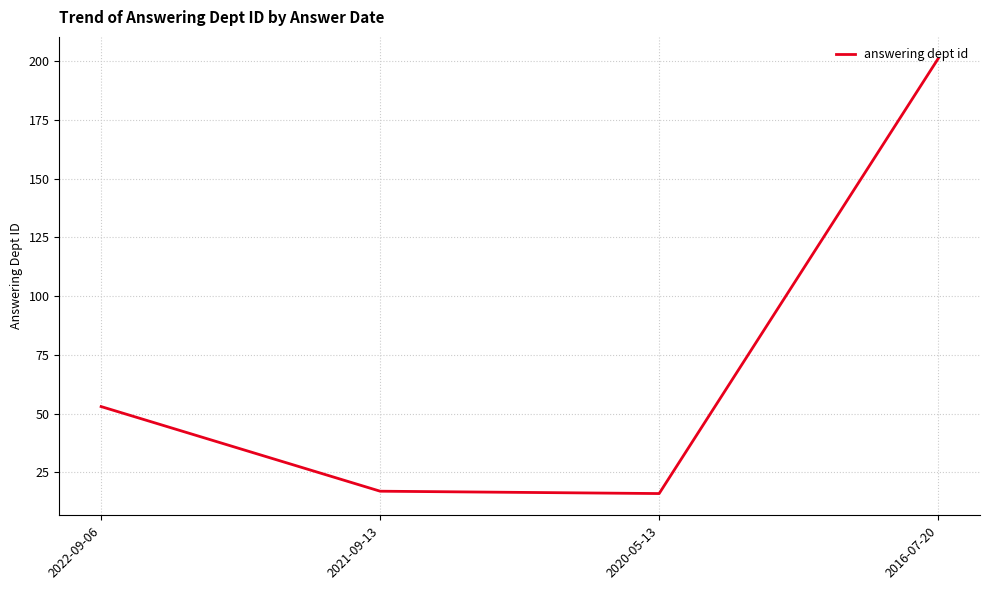

The chart shows a value of 16 at 2020-05-13. True or false?

True